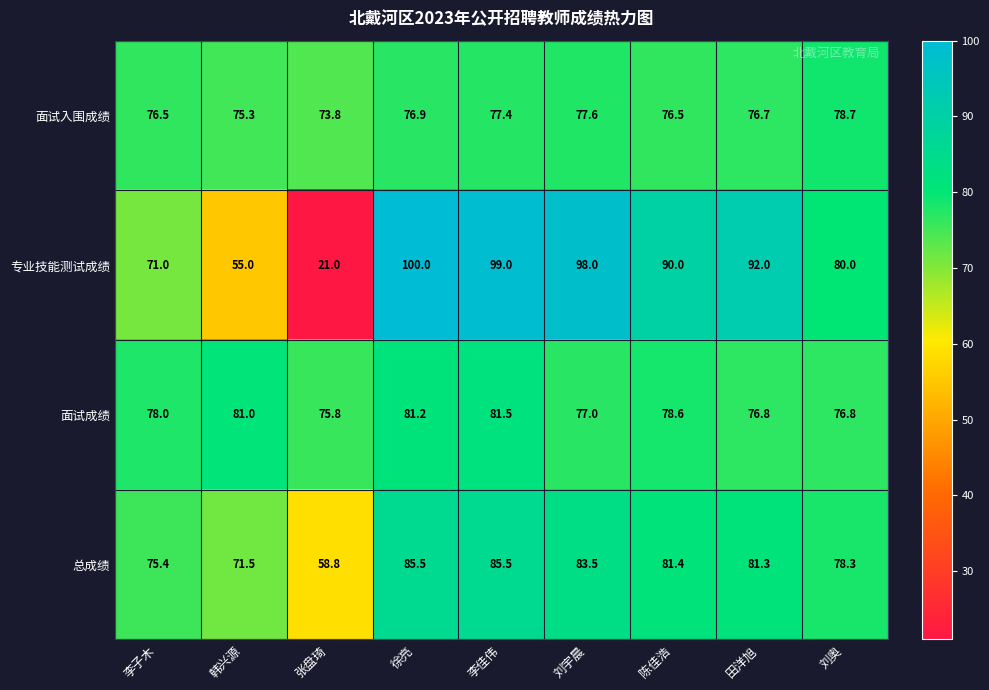

The value of 专业技能测试成绩 at 刘宇晨 is 98.0. True or false?

True